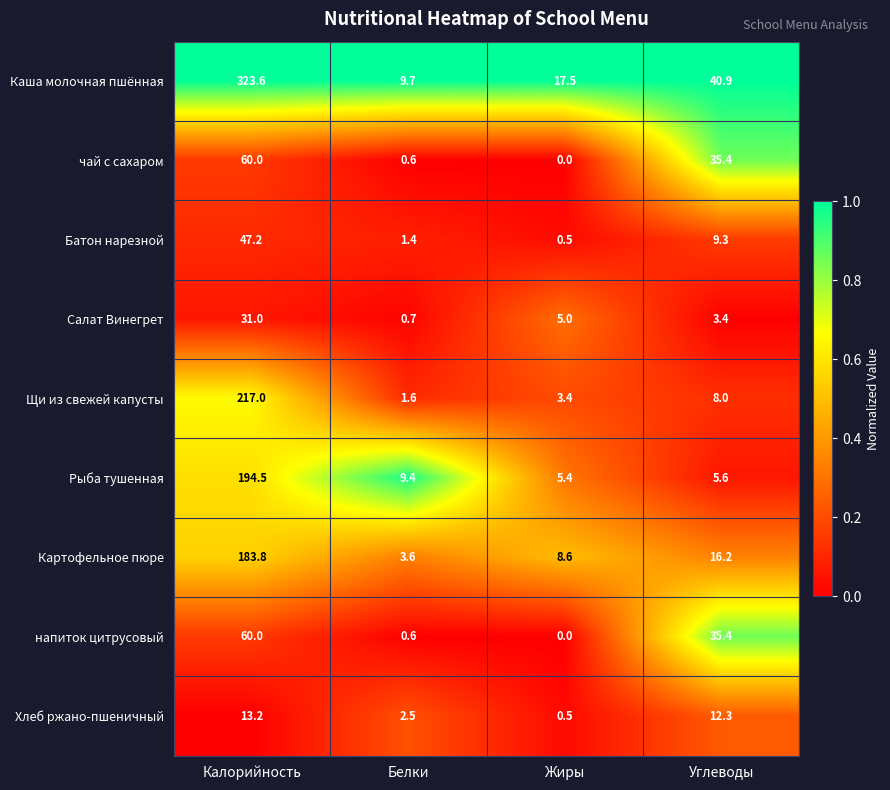

What is the difference between the Щи из свежей капусты values at Белки and Жиры?

1.8